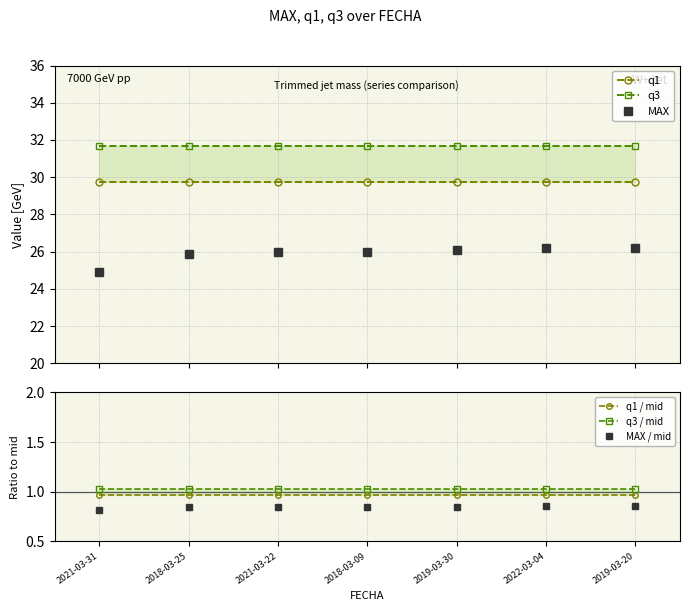

Reading left to right, transcribe all the data shown in this chart.

q1: 2021-03-31=29.8	2018-03-25=29.8	2021-03-22=29.8	2018-03-09=29.8	2019-03-30=29.8	2022-03-04=29.8	2019-03-20=29.8
q3: 2021-03-31=31.7	2018-03-25=31.7	2021-03-22=31.7	2018-03-09=31.7	2019-03-30=31.7	2022-03-04=31.7	2019-03-20=31.7
MAX: 2021-03-31=24.9	2018-03-25=25.9	2021-03-22=26.0	2018-03-09=26.0	2019-03-30=26.1	2022-03-04=26.2	2019-03-20=26.2
q1 / mid: 2021-03-31=1.0	2018-03-25=1.0	2021-03-22=1.0	2018-03-09=1.0	2019-03-30=1.0	2022-03-04=1.0	2019-03-20=1.0
q3 / mid: 2021-03-31=1.0	2018-03-25=1.0	2021-03-22=1.0	2018-03-09=1.0	2019-03-30=1.0	2022-03-04=1.0	2019-03-20=1.0
MAX / mid: 2021-03-31=0.8	2018-03-25=0.8	2021-03-22=0.8	2018-03-09=0.8	2019-03-30=0.8	2022-03-04=0.9	2019-03-20=0.9